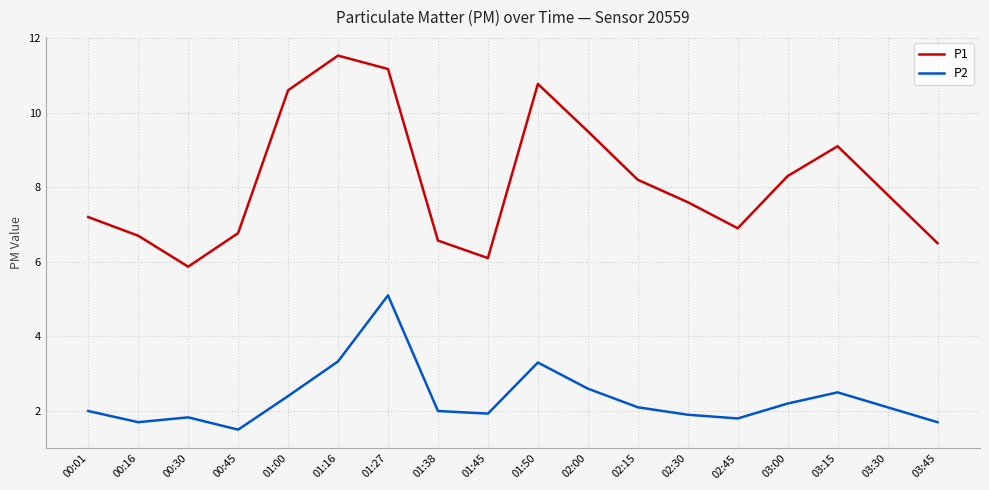

What is the sum of all P2 values?

42.0